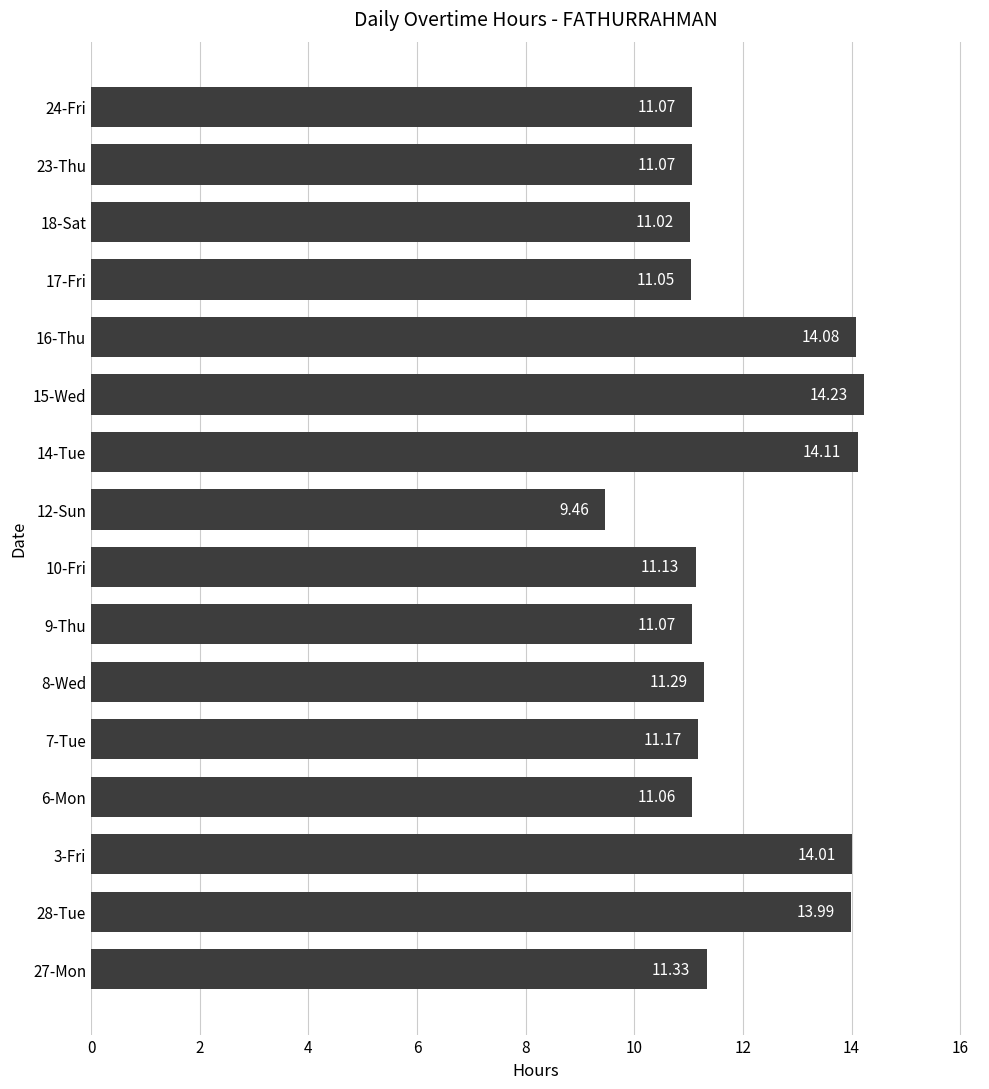

What is the average value?

11.9